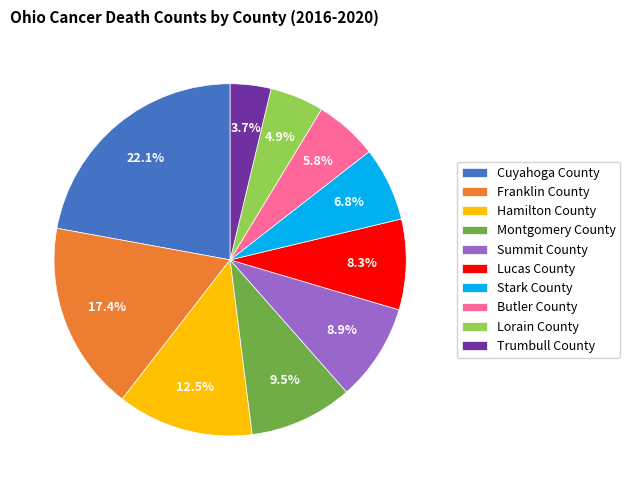

To the nearest percent, what is the combined percentage of Franklin County and Lucas County?

26%